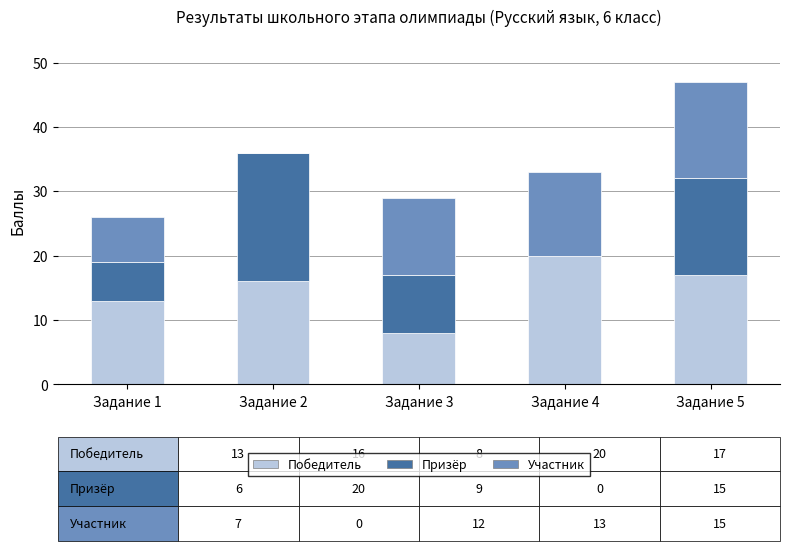

The Победитель series shows 26 at Задание 2. True or false?

False